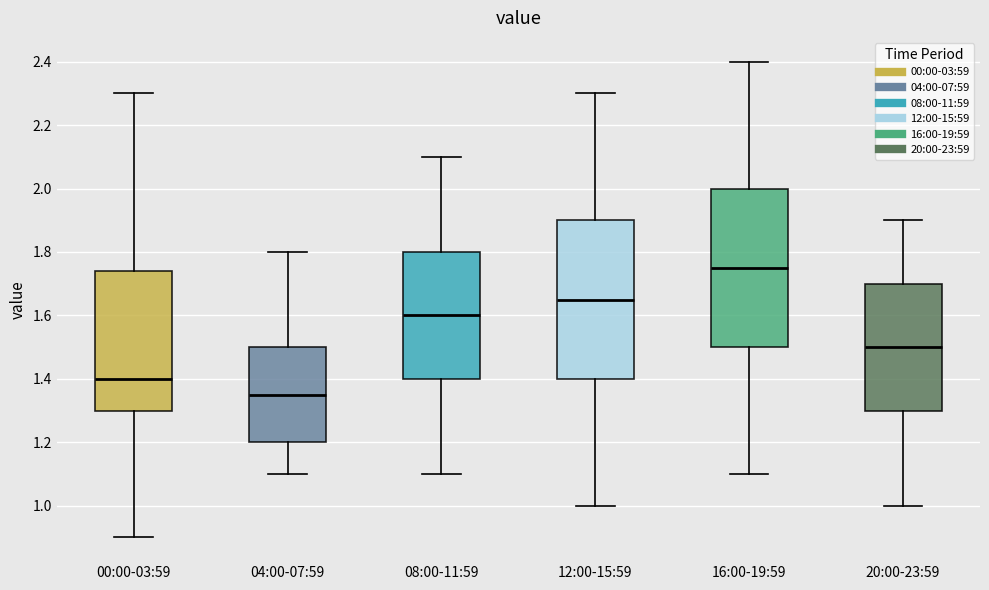

Where does the upper whisker of the box for 20:00-23:59 end on the y-axis? The values are not printed on the chart, so give them approximately, as read against the axis.

1.90